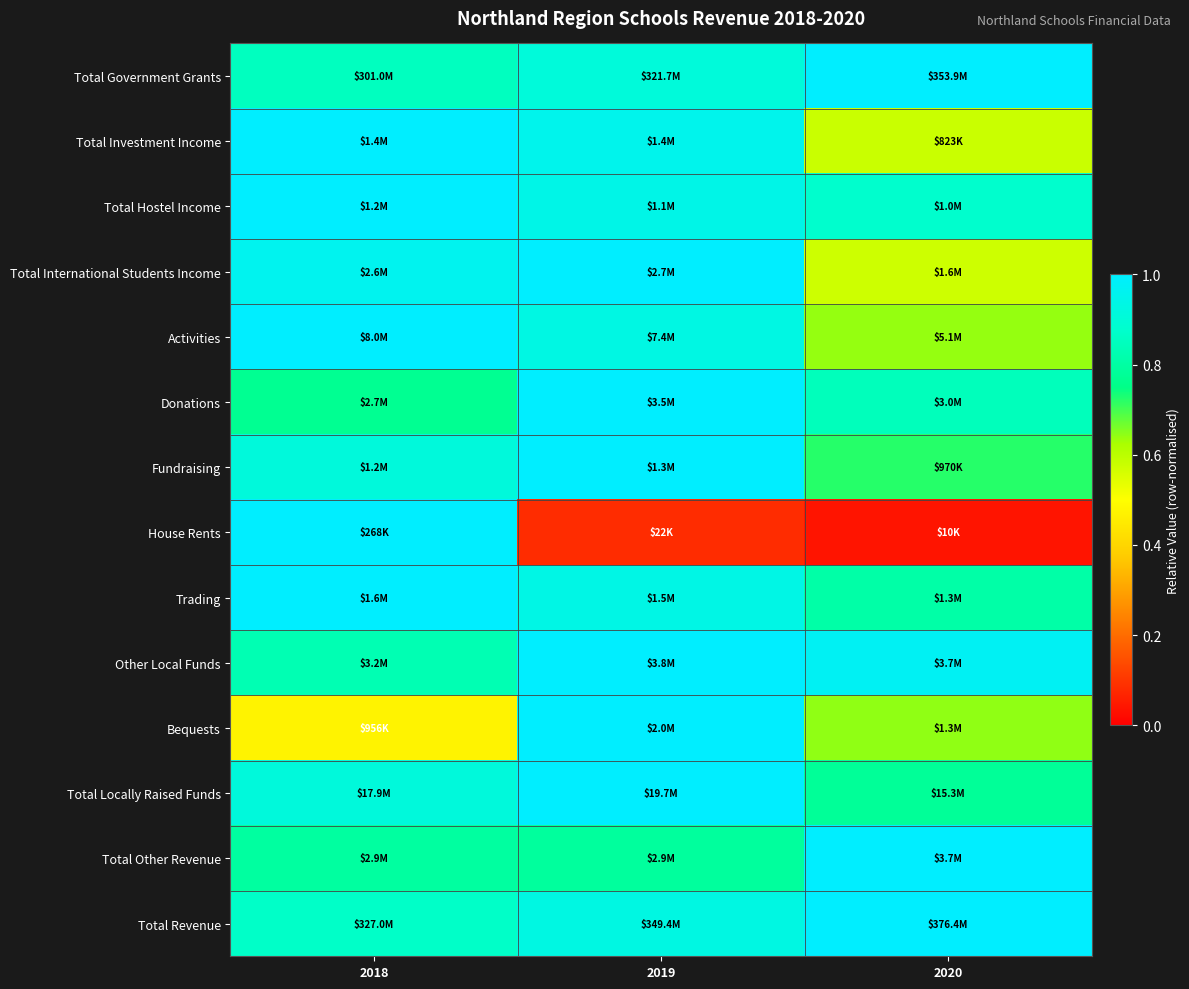

Which has a higher value, 2019 or 2018?

2019